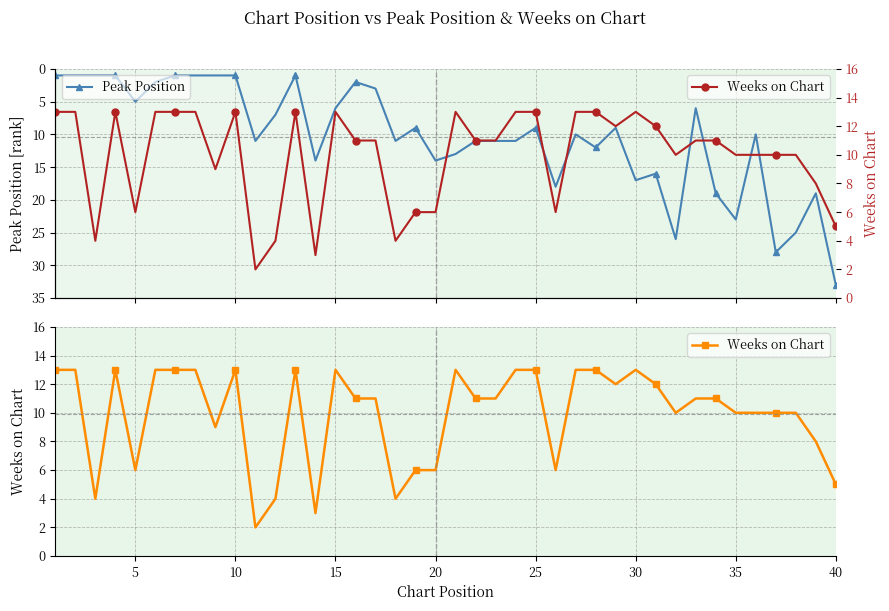

The Weeks on Chart series shows 3 at 0. True or false?

False